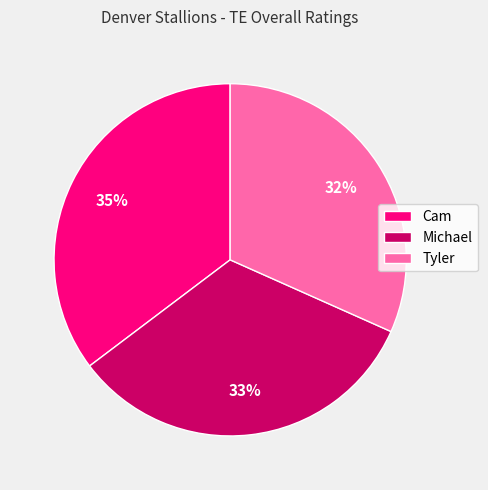

How many segments does this pie chart have?

3